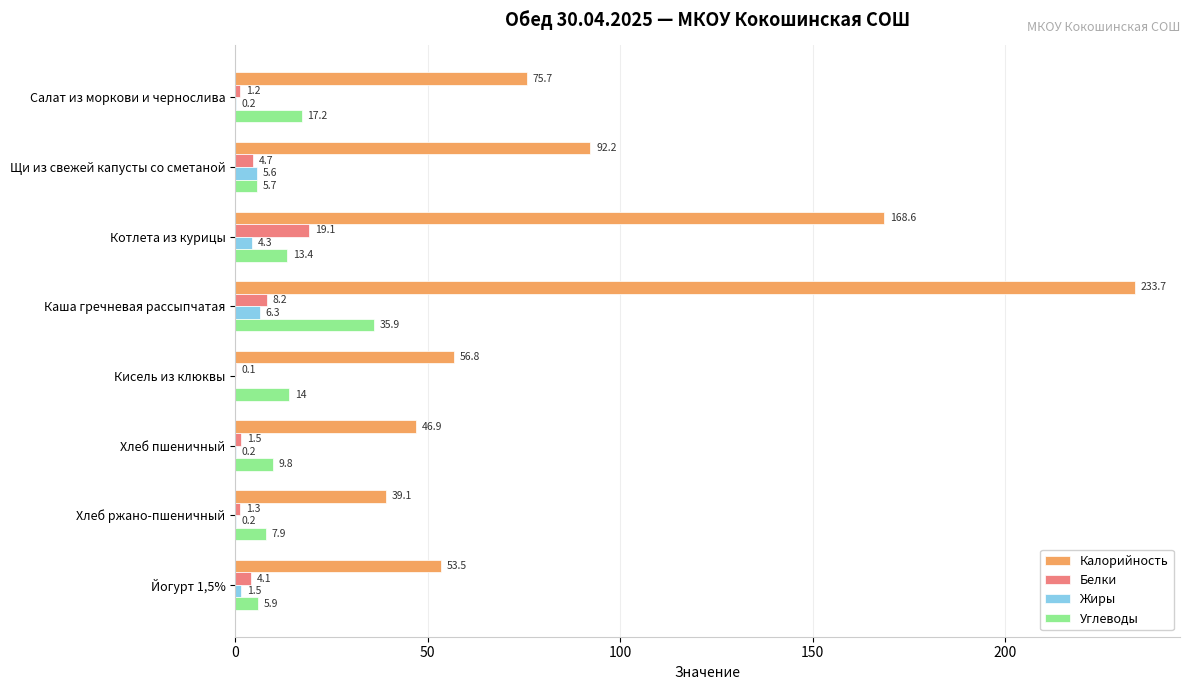

Is it true that Калорийность equals 23.4 at Щи из свежей капусты со сметаной?

False